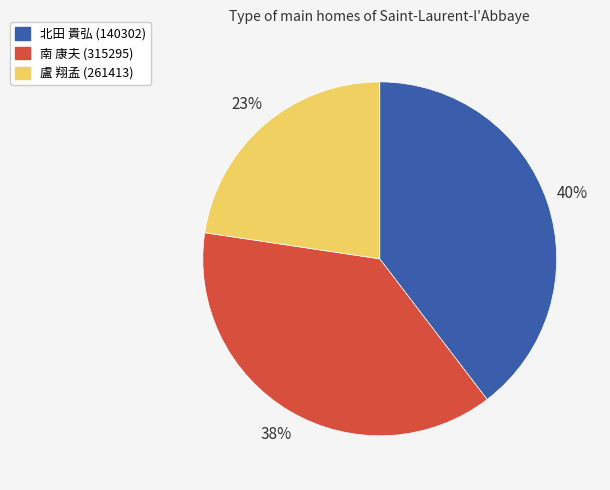

Rank the categories by value from highest to lowest.

北田 貴弘 (140302), 南 康夫 (315295), 盧 翔孟 (261413)